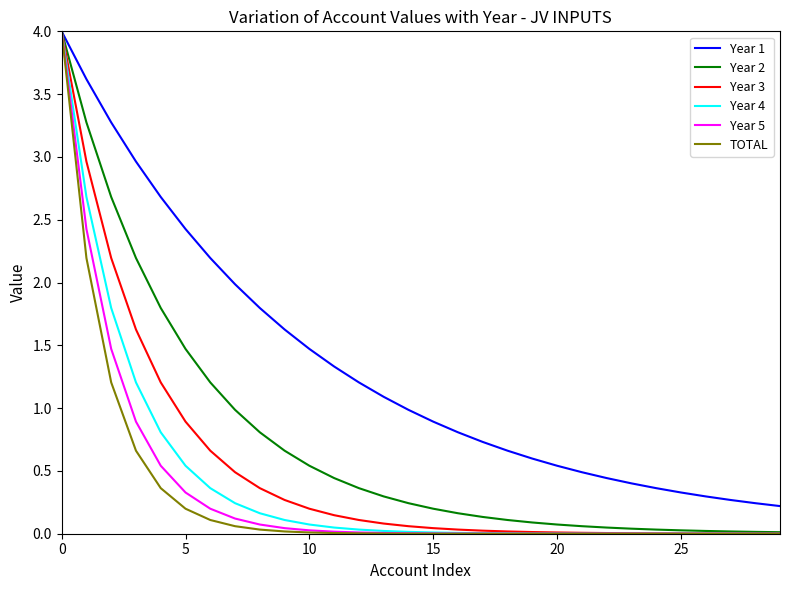

Which series has the largest total across all categories?

Year 1